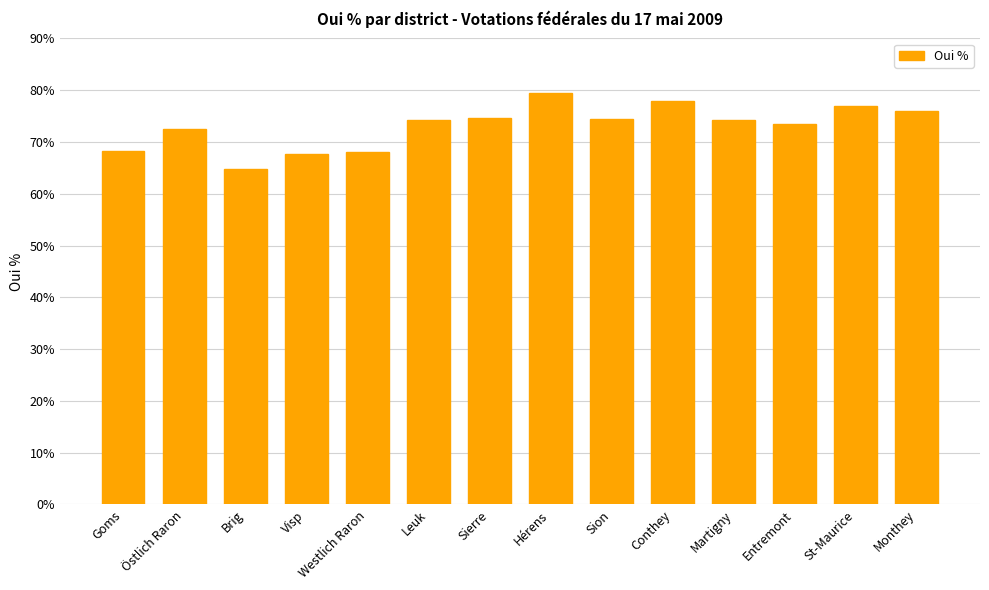

What is the value of the 10th bar from the left?

78.0